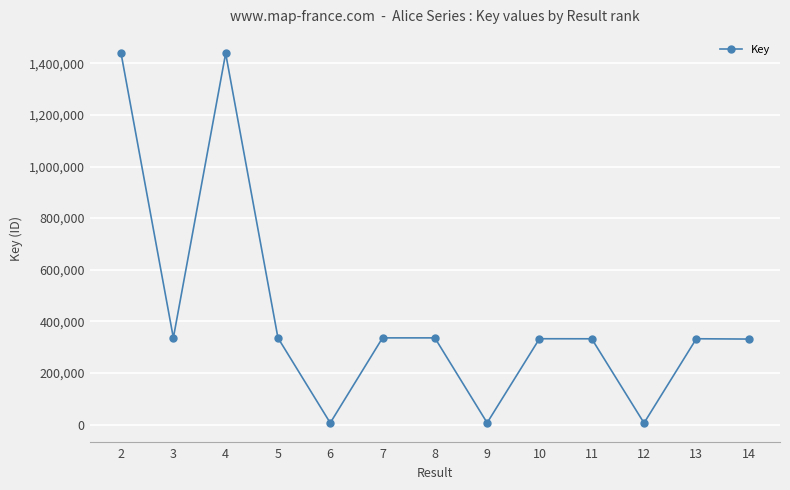

Between 7 and 12, which is larger?

7